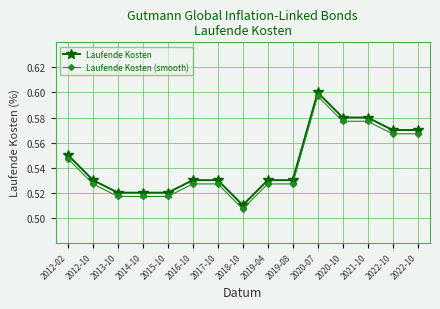

What is the difference between the maximum and minimum values in the Laufende Kosten (smooth) series?

0.1